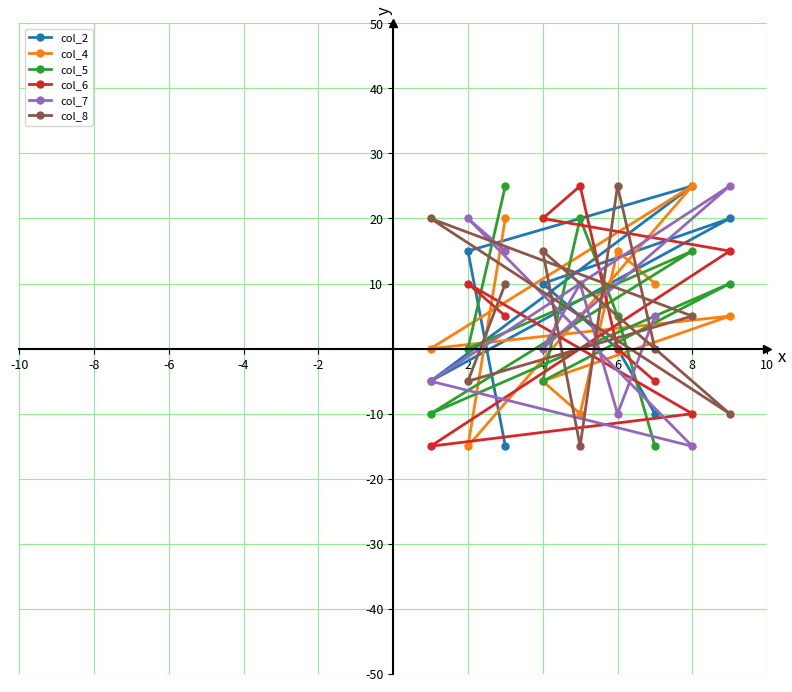

What is the smallest value displayed?

-15